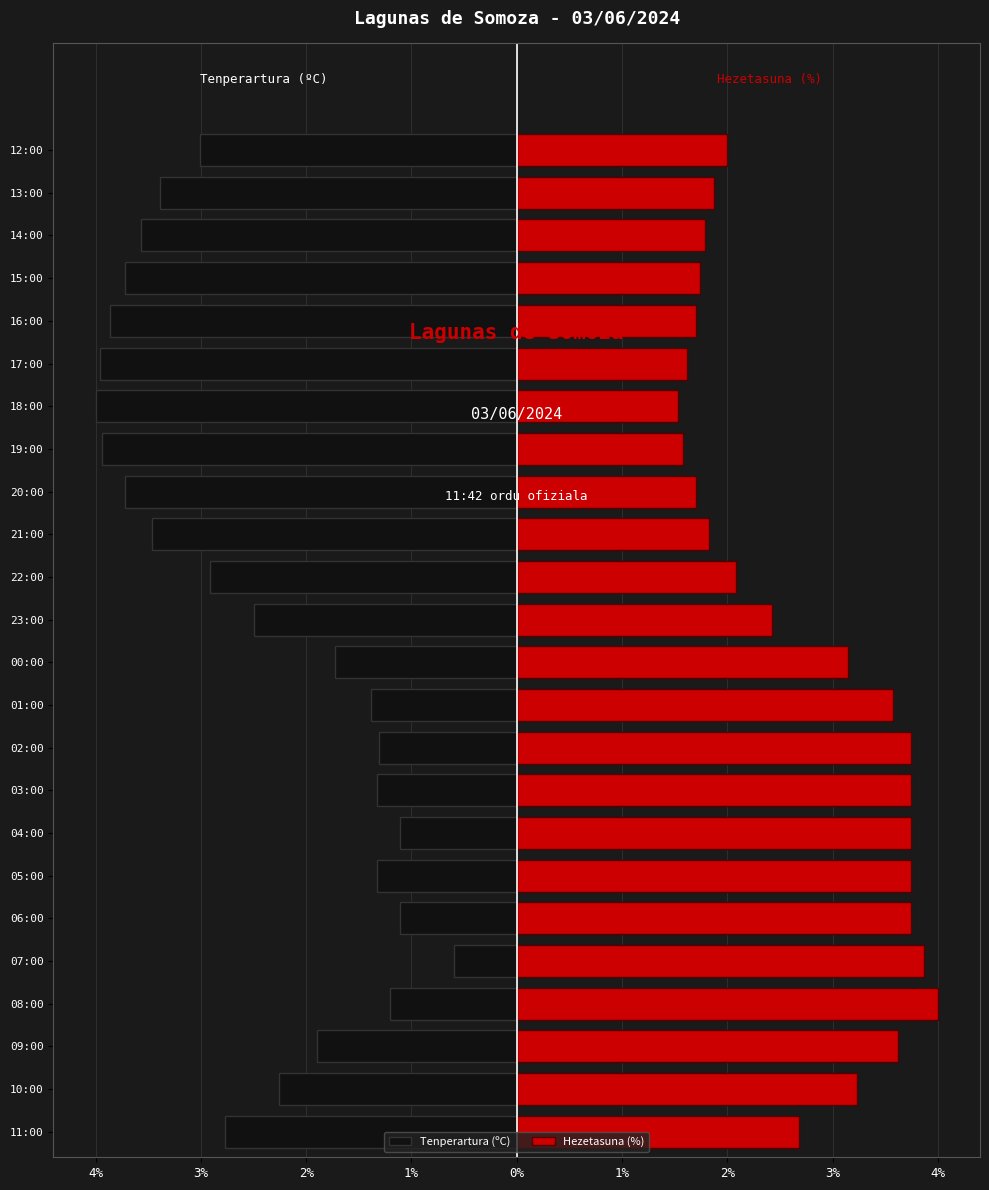

How many values in the Hezetasuna (%) series exceed 2?

14